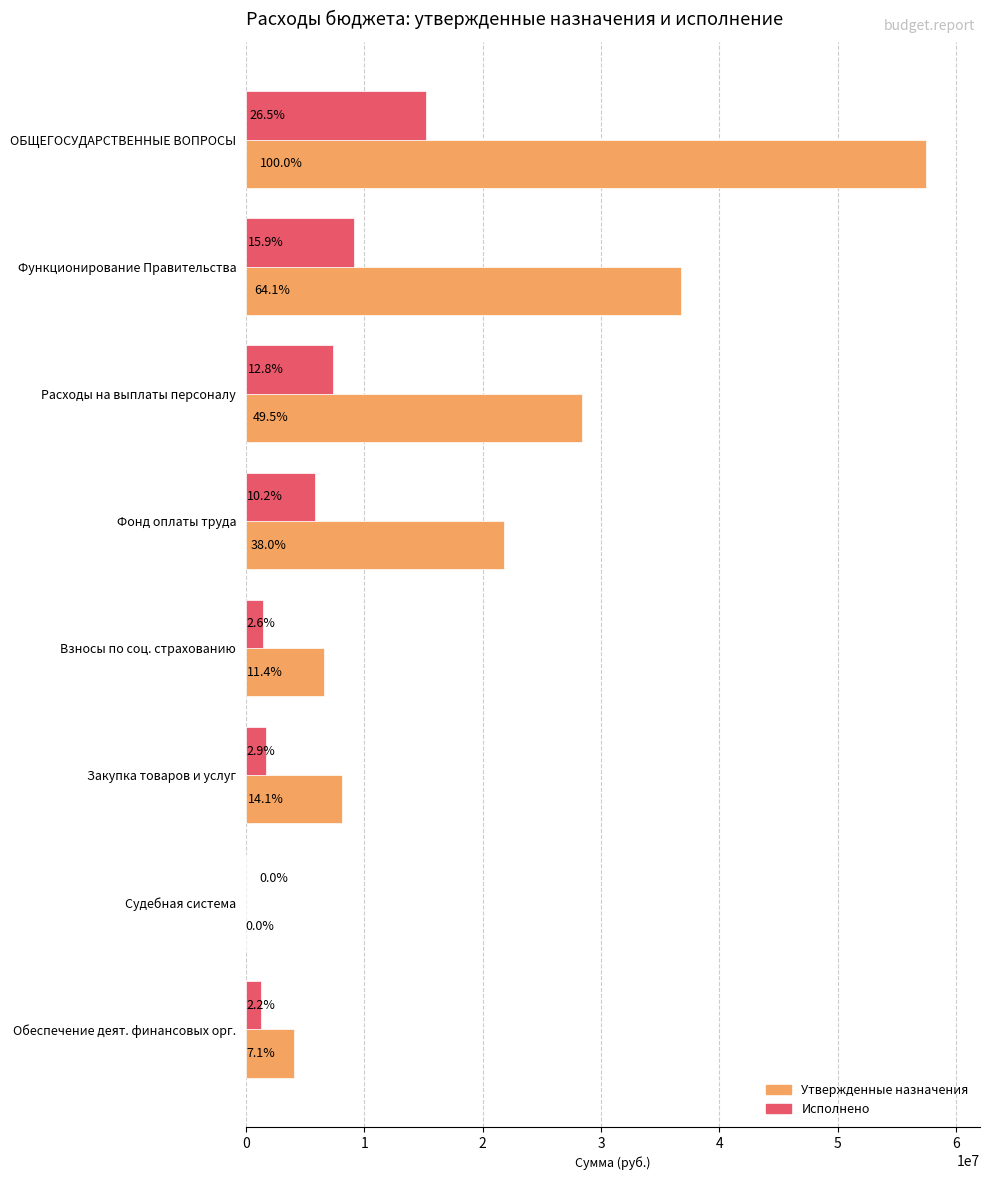

How many bars are there in each group?

2